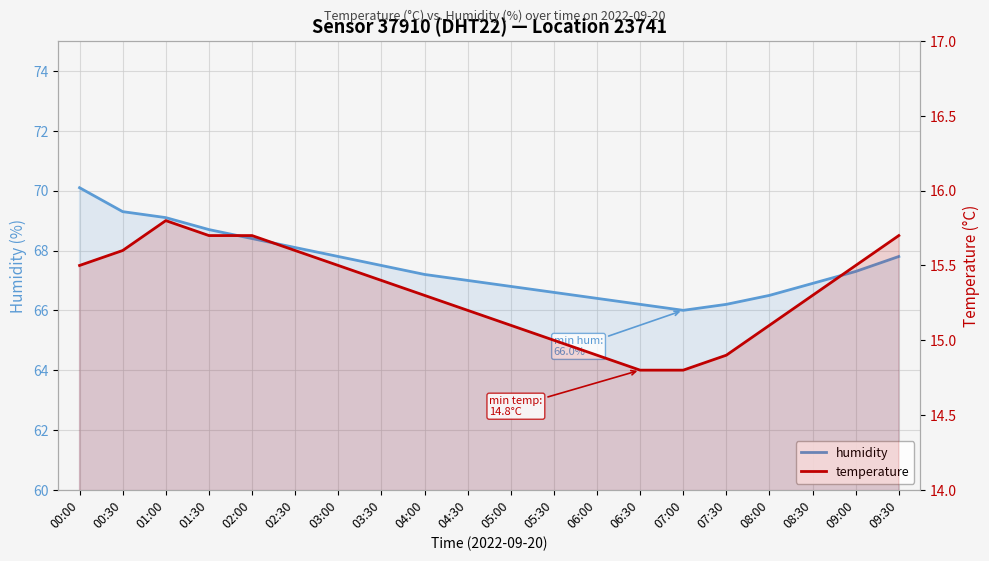

How many series are shown in this chart?

2